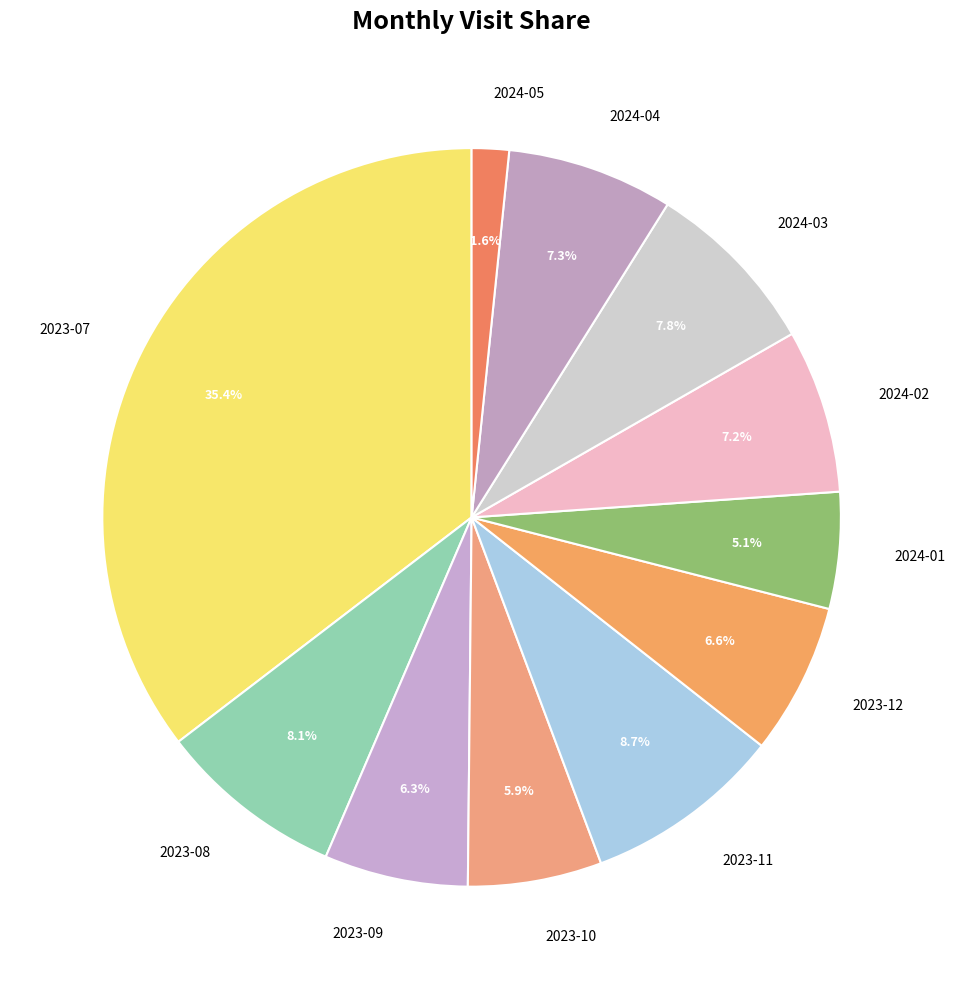

To the nearest percent, what percentage of the pie is 2023-10?

6%